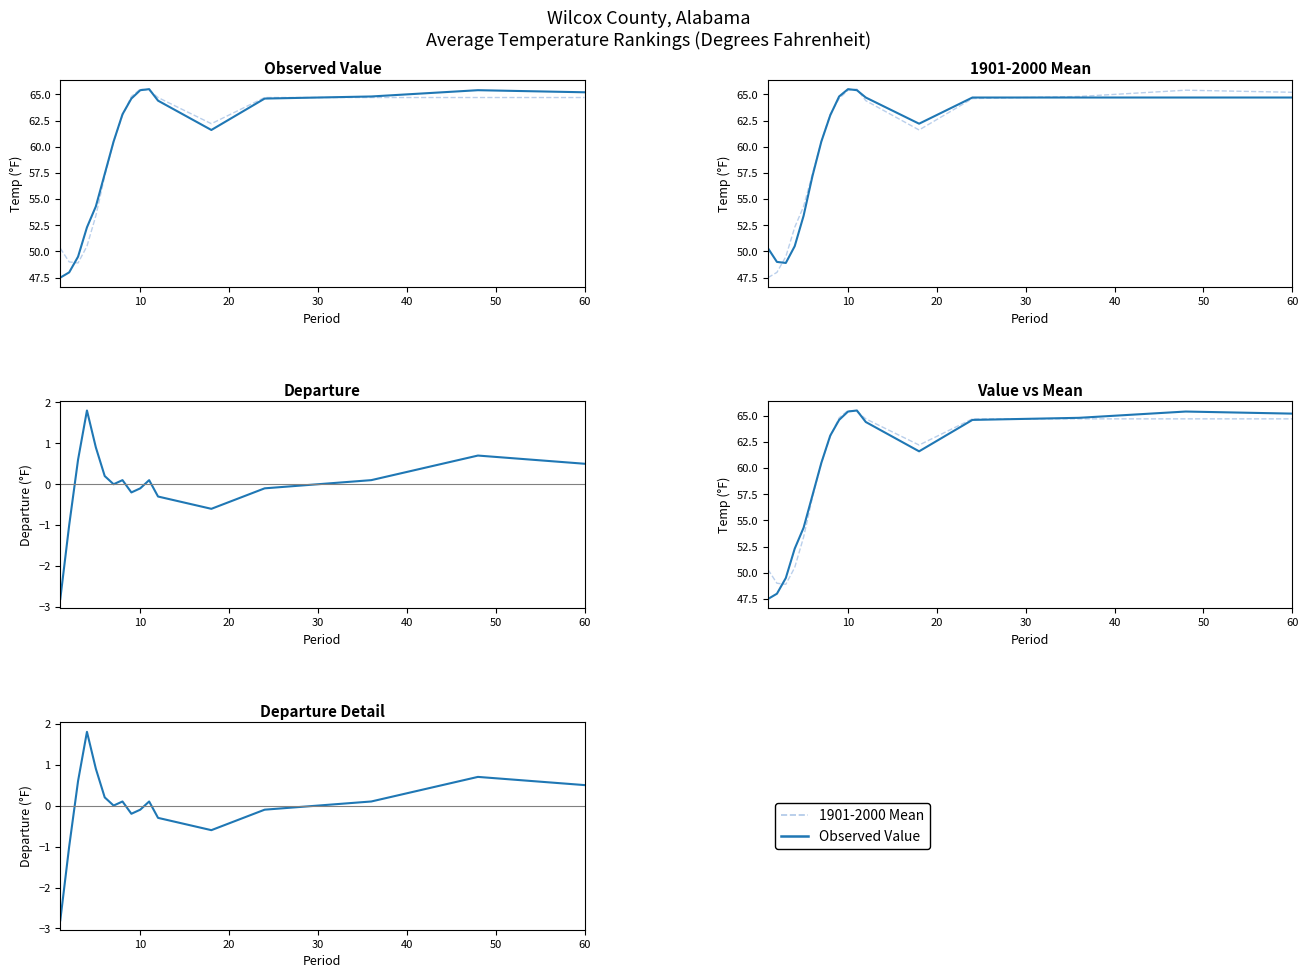

Is it true that Observed equals 10.2 at 0?

False